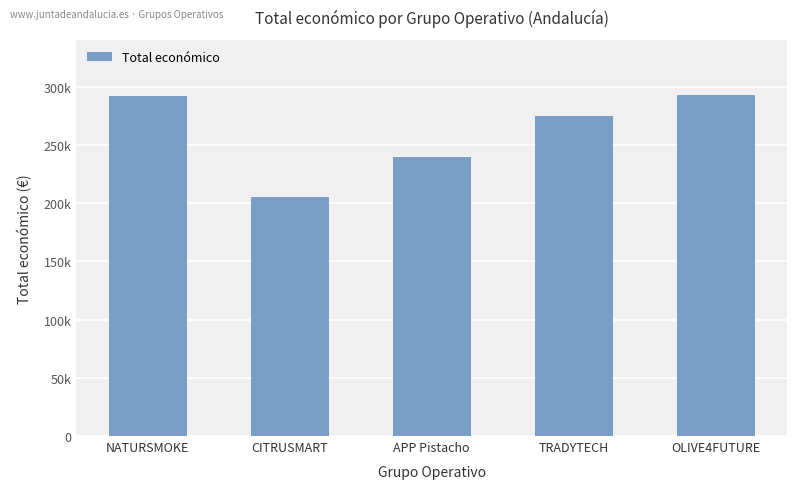

Which category has the highest value across all series?

OLIVE4FUTURE